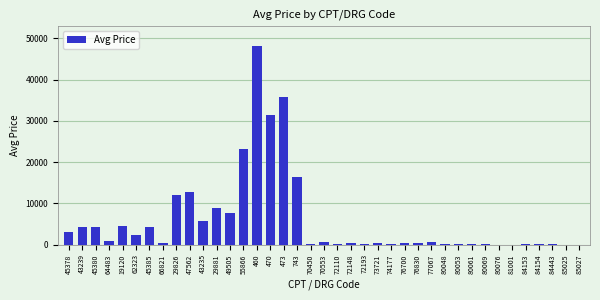

What is the sum of all values?

229551.8